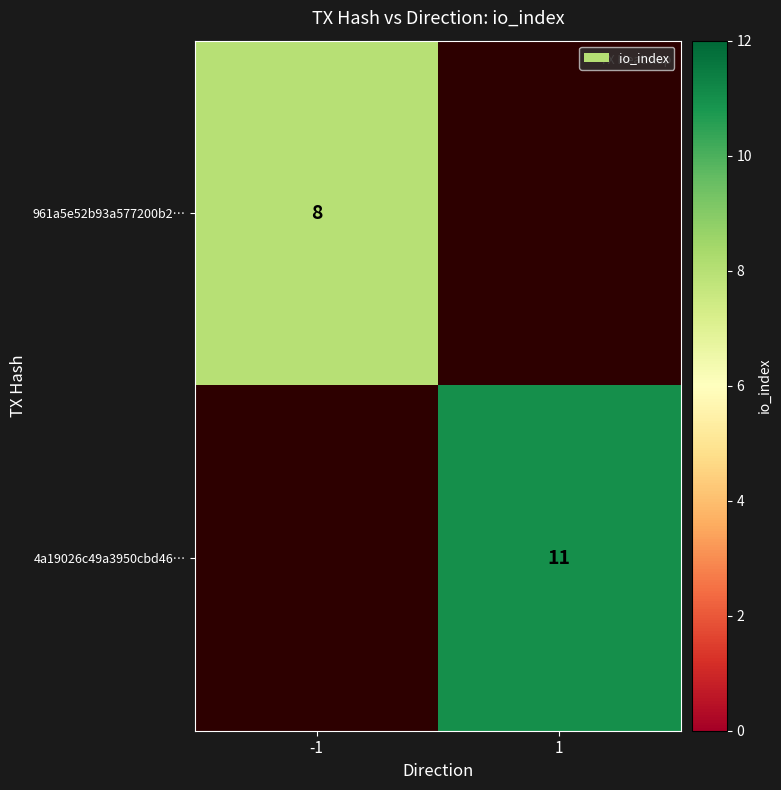

Is the value of 4a19026c49a3950cbd46… at 1 greater than the value of 961a5e52b93a577200b2… at -1?

Yes